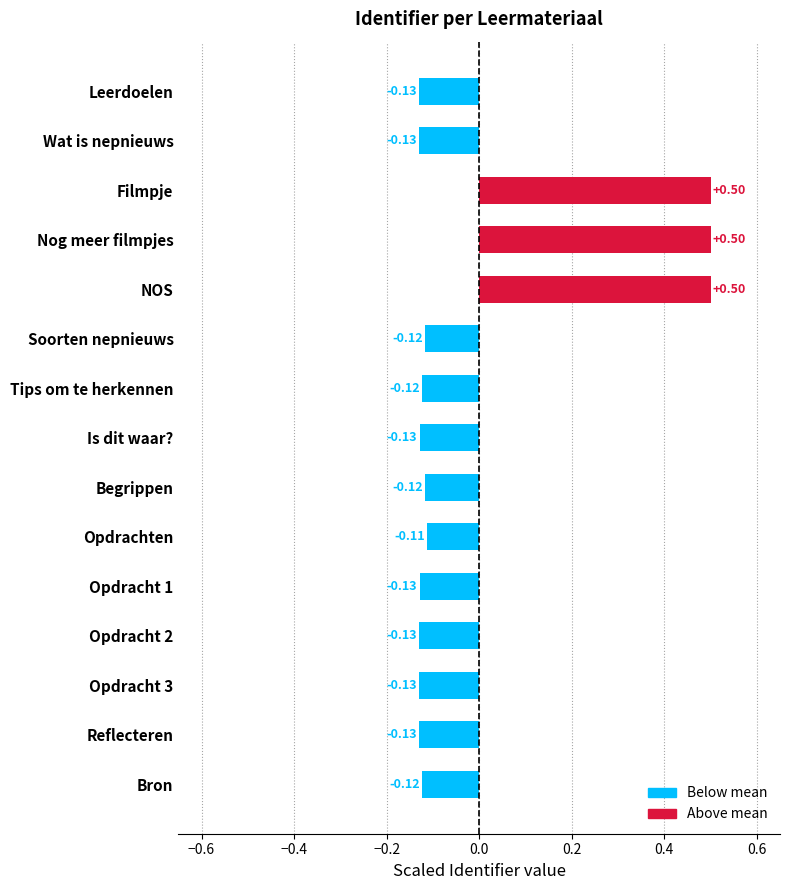

What is the label of the 9th bar from the bottom?

Tips om te herkennen